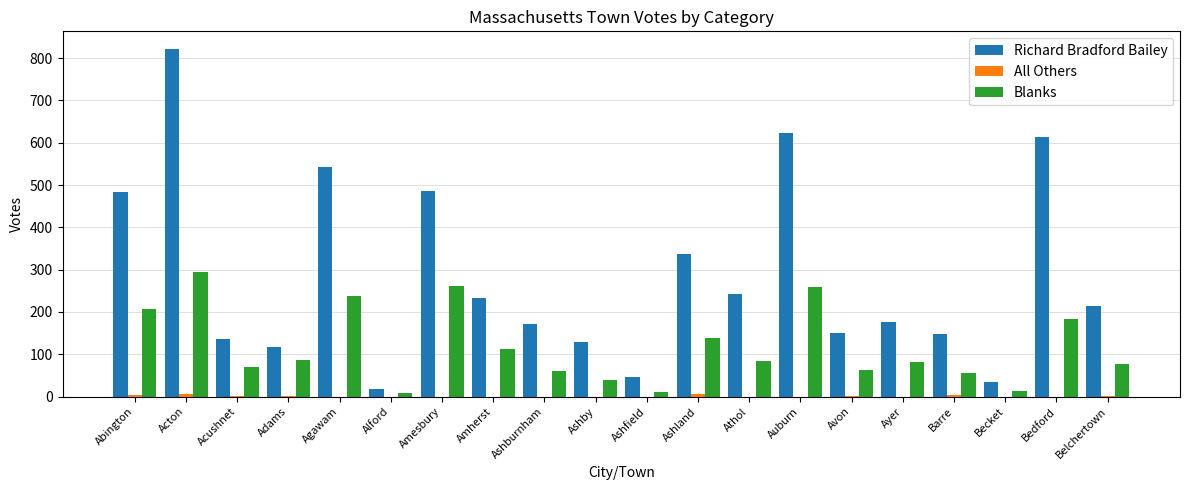

Which series changed the most between Ashland and Belchertown?

Richard Bradford Bailey